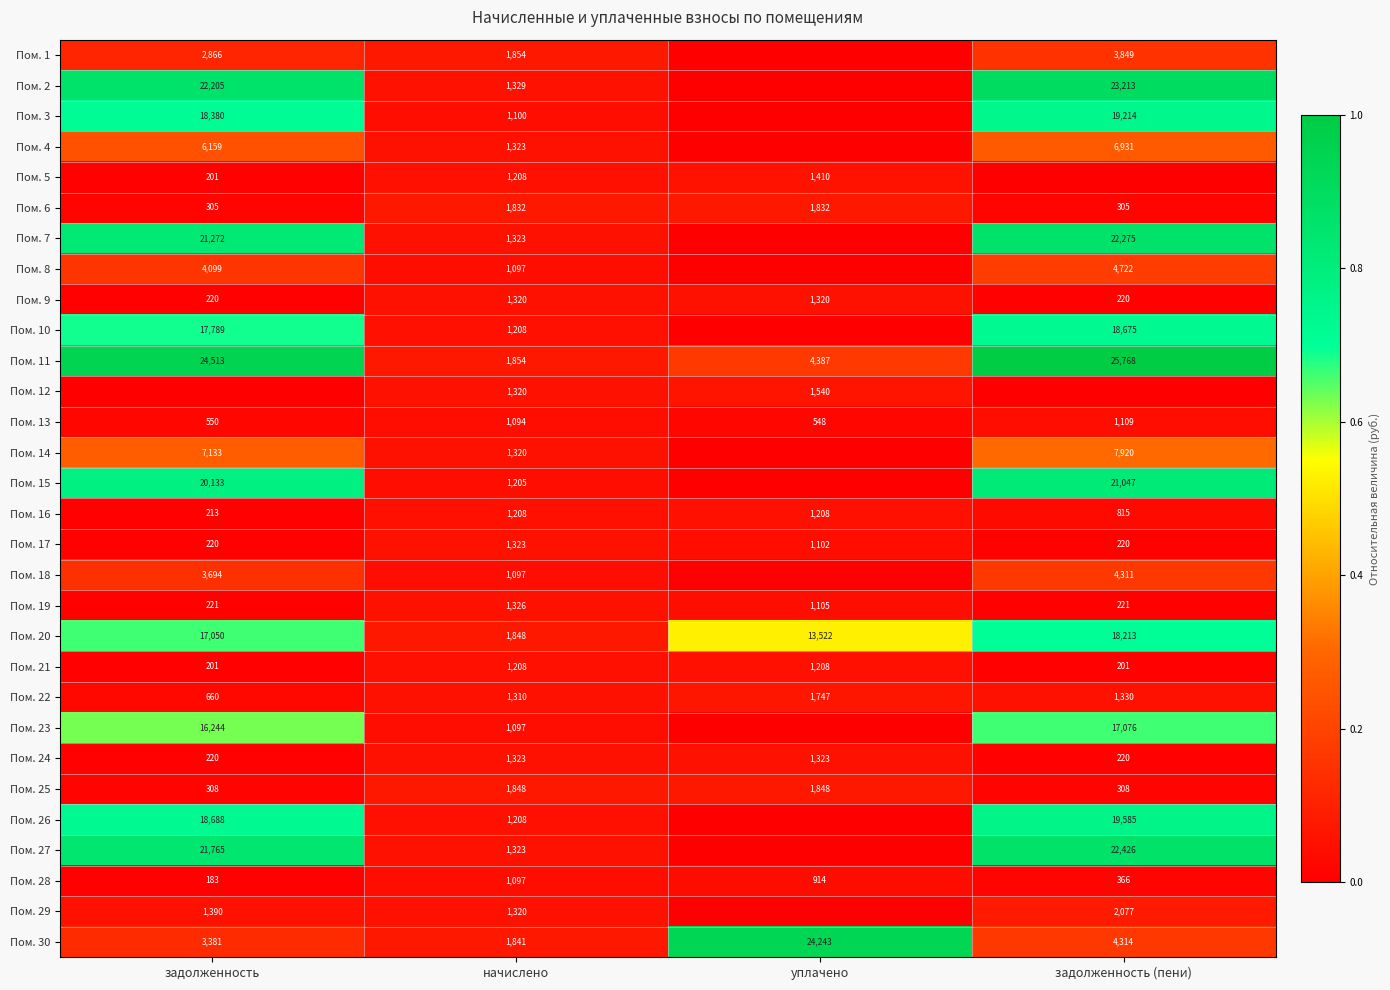

What is the minimum value for Пом. 11?

1854